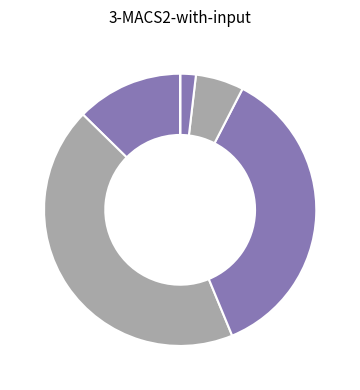

Count the number of slices in the pie.

6